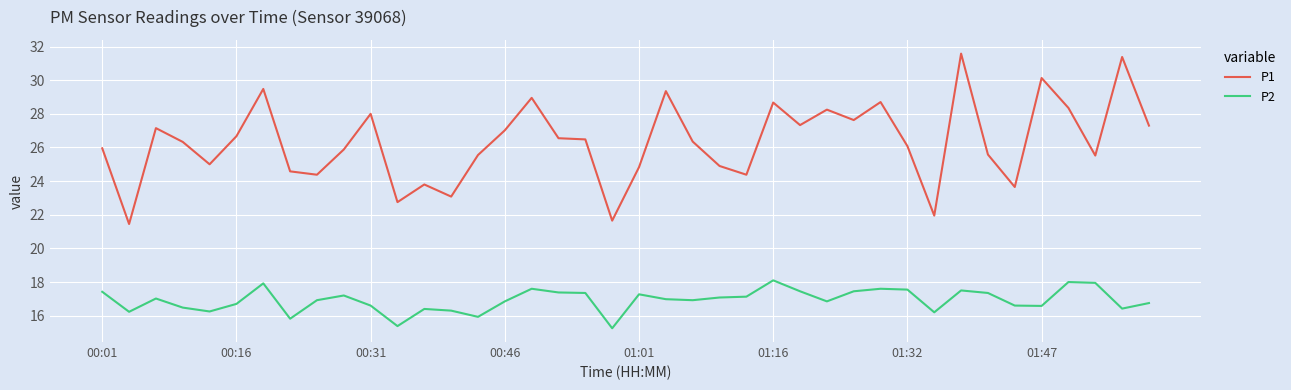

List the series in order of their overall mean, lowest first.

P2, P1